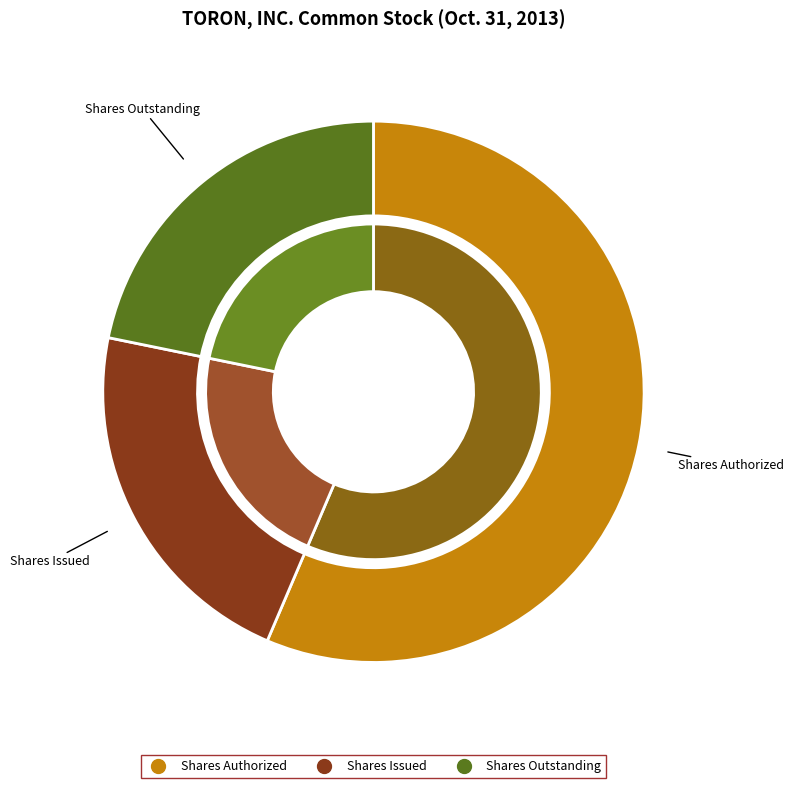

What is the largest slice in the pie chart?

Common stock, shares authorized